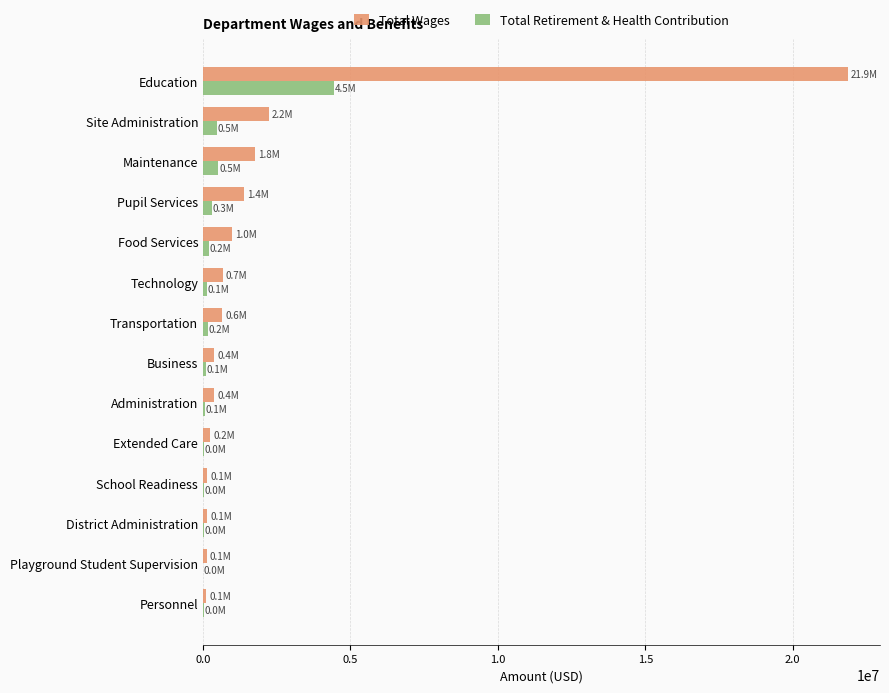

What is the sum of all Total Retirement & Health Contribution values?

6551036